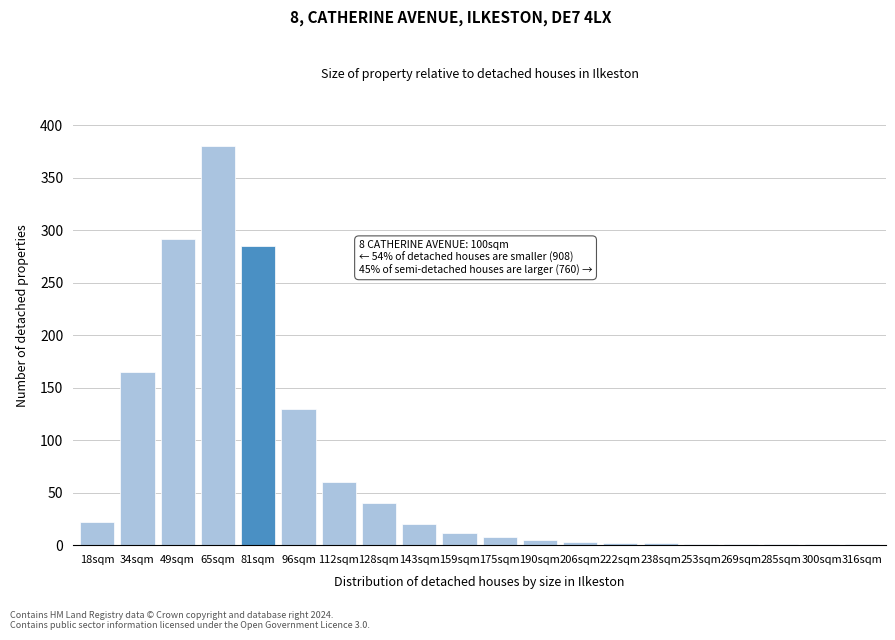

At which label is the value closest to 190?

34sqm